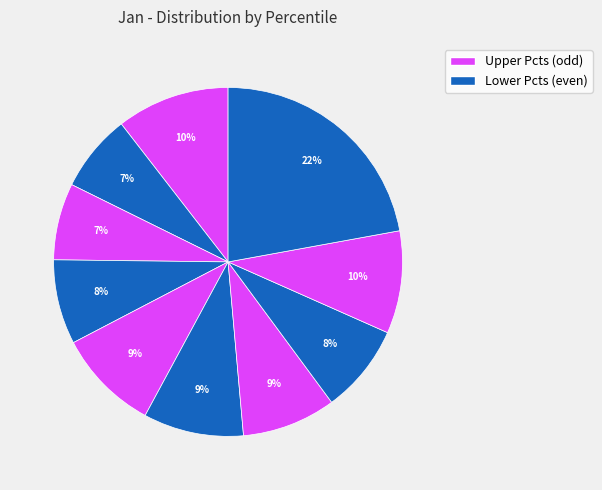

How many slices are in this pie chart?

10